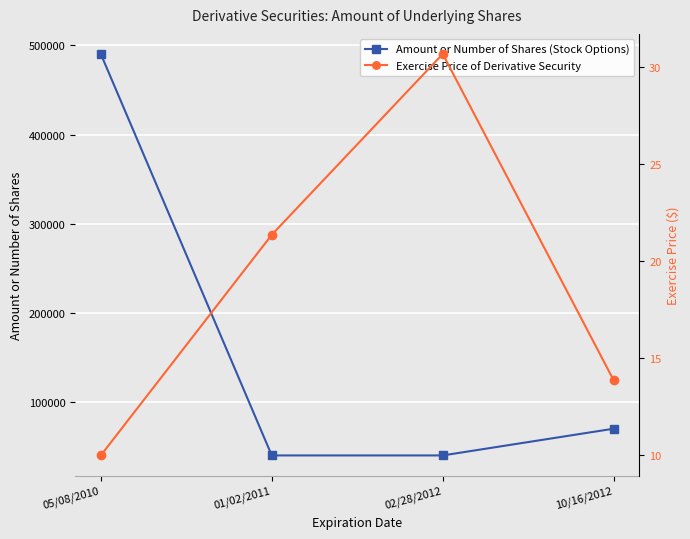

List the labels in order of Exercise Price of Derivative Security value, smallest first.

05/08/2010, 10/16/2012, 01/02/2011, 02/28/2012